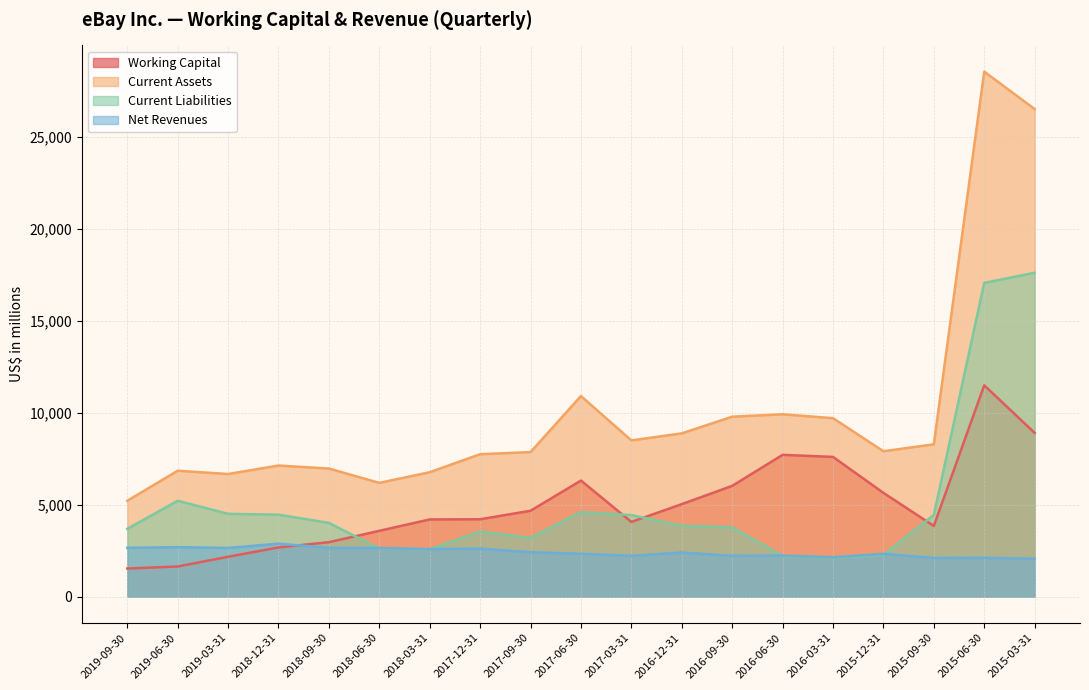

Which series has the largest range (max minus min)?

Current Assets